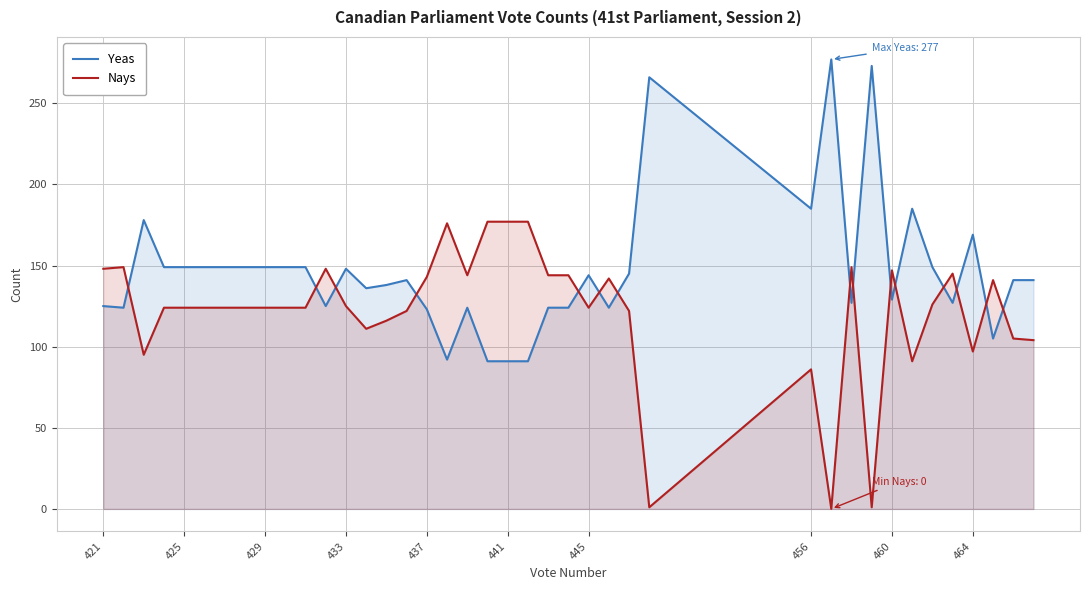

How many lines are shown in the chart?

2